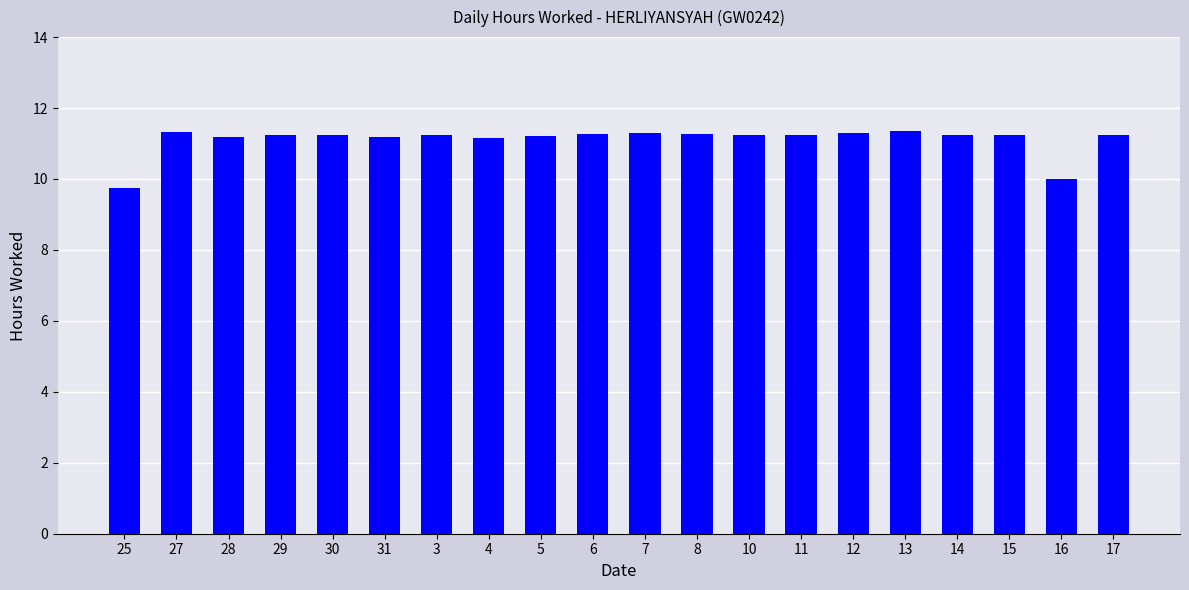

What is the minimum value shown in the chart?

9.7